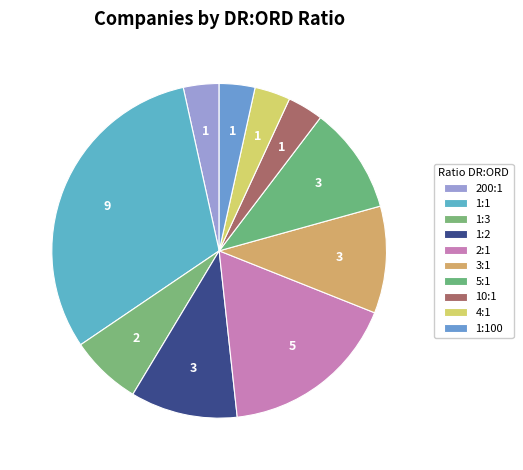

What is the total percentage of 1:2 and 1:3?

17.2%